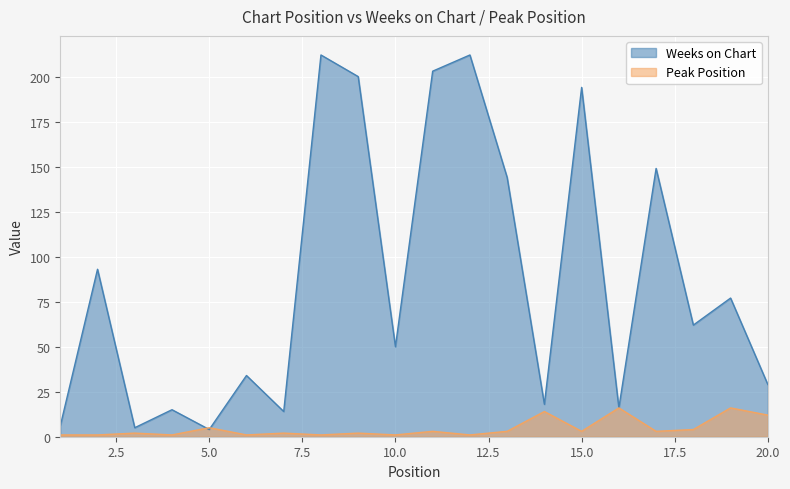

Reading left to right, transcribe all the data shown in this chart.

Weeks on Chart: 6	93	5	15	4	34	14	212	200	50	203	212	144	18	194	16	149	62	77	29
Peak Position: 1	1	2	1	5	1	2	1	2	1	3	1	3	14	3	16	3	4	16	12